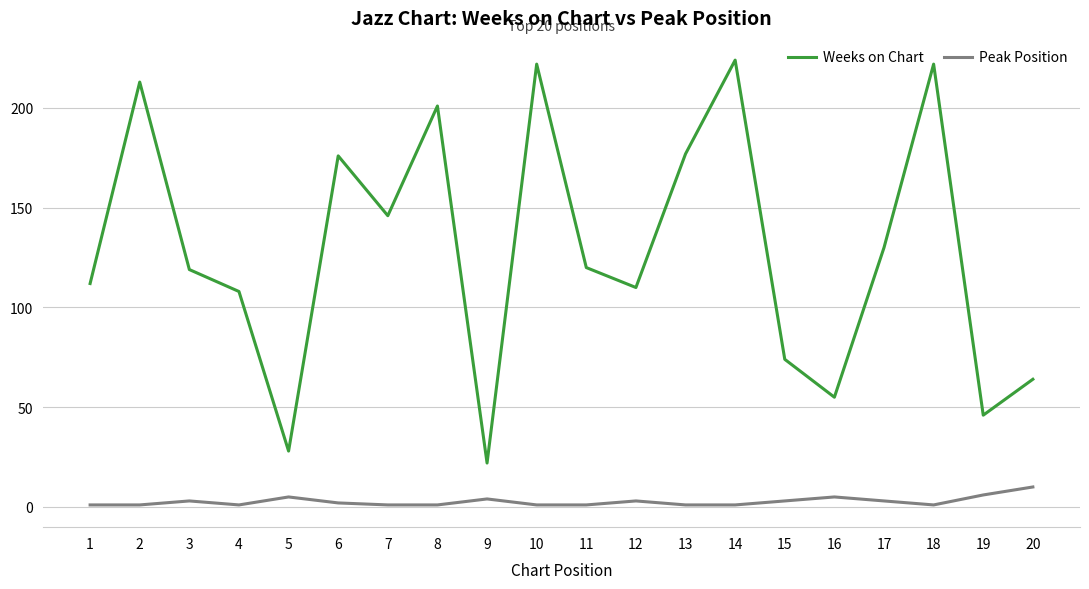

What is the average value of the Weeks on Chart series?

128